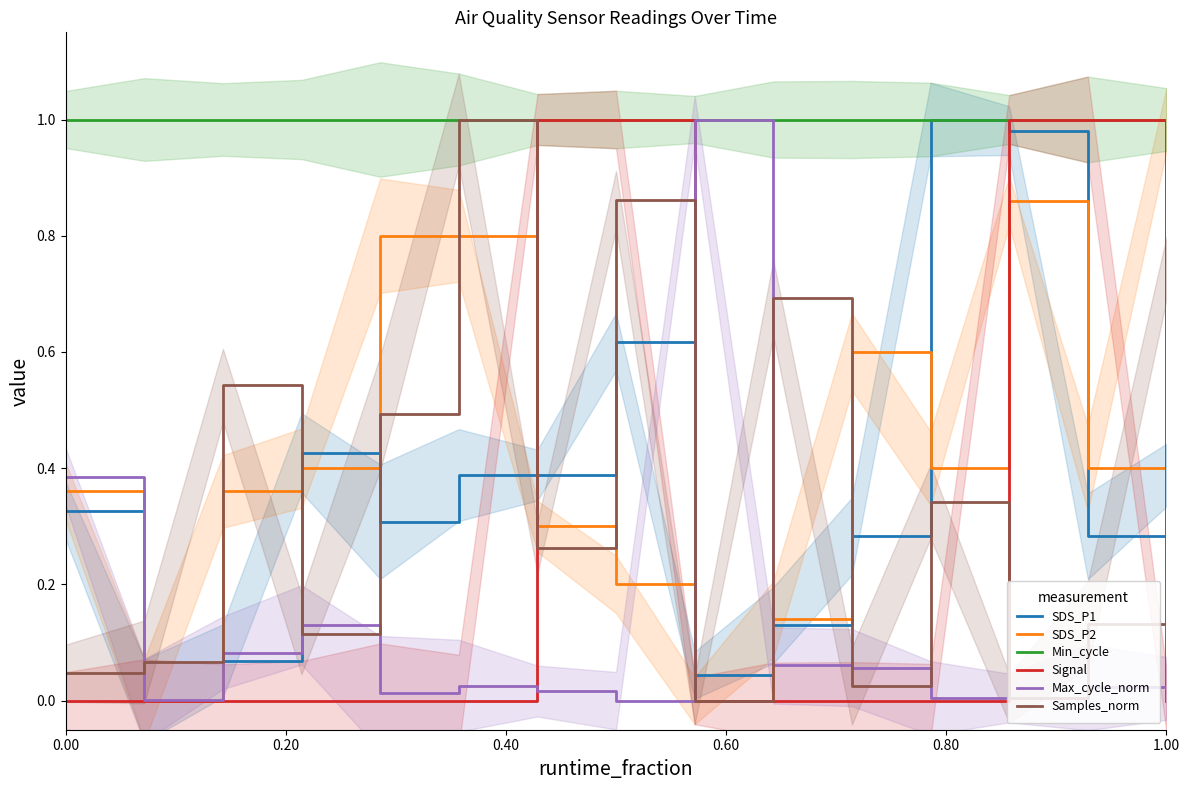

Is it true that Signal equals -0.6 at 1.00?

False